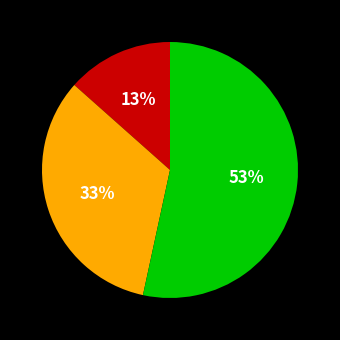

Is there a majority slice in this chart?

Yes